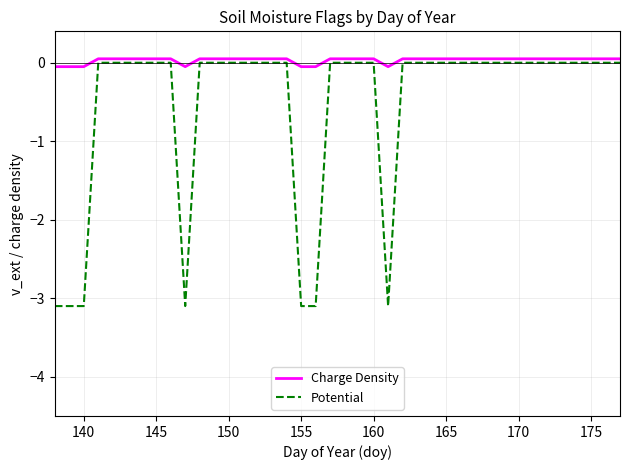

What is the minimum value shown in the chart?

-3.1